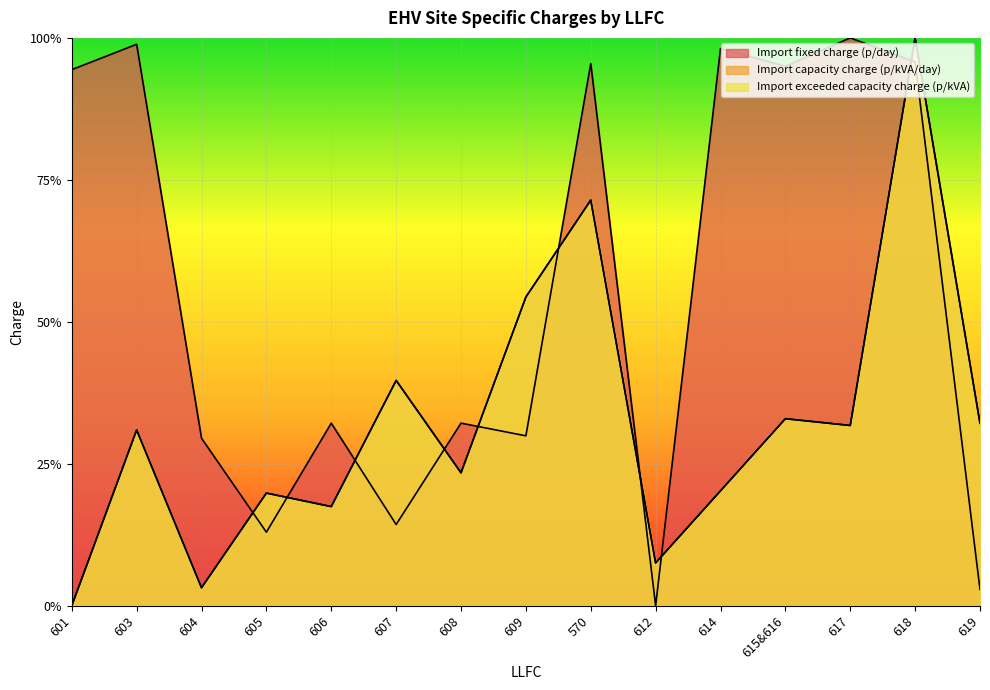

How many lines are shown in the chart?

3